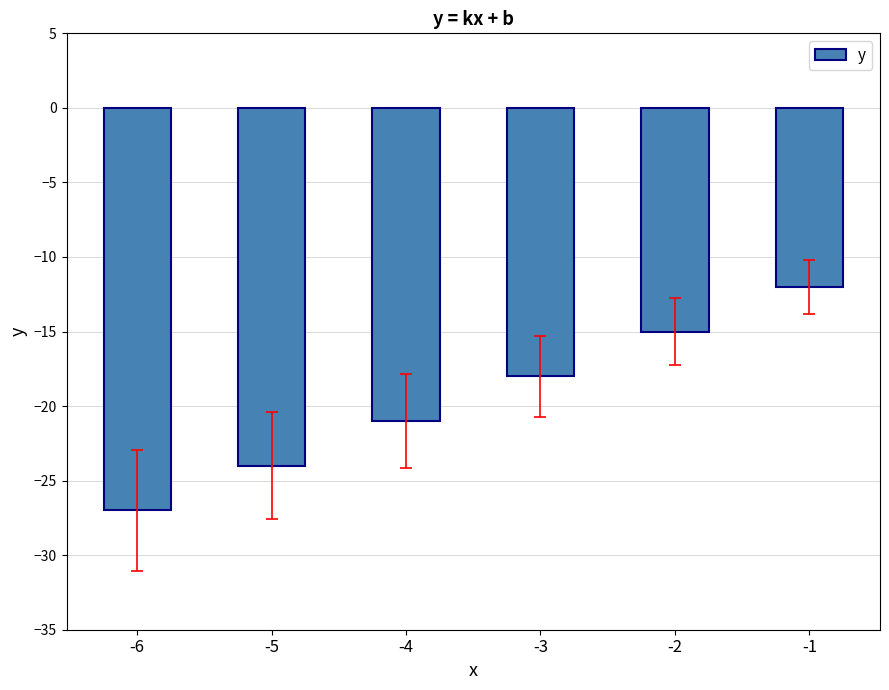

Reading left to right, transcribe all the data shown in this chart.

-27	-24	-21	-18	-15	-12